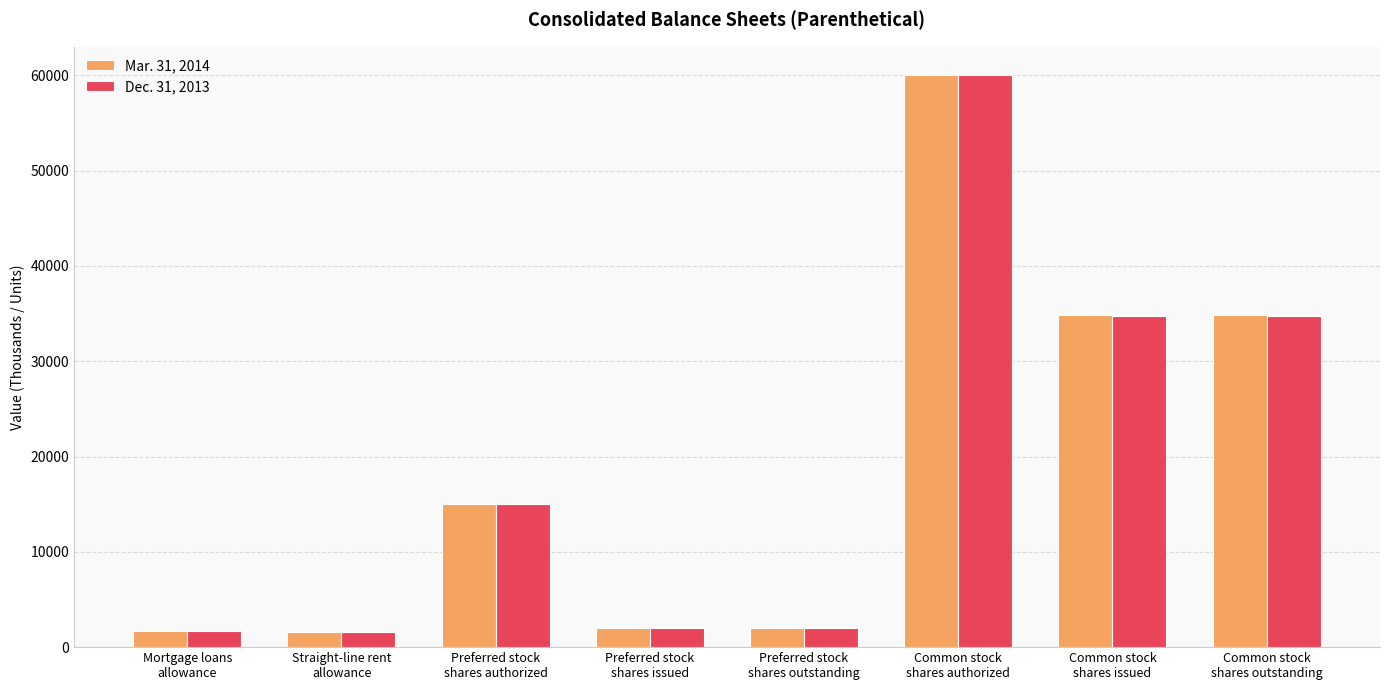

How many bars are there in total?

16